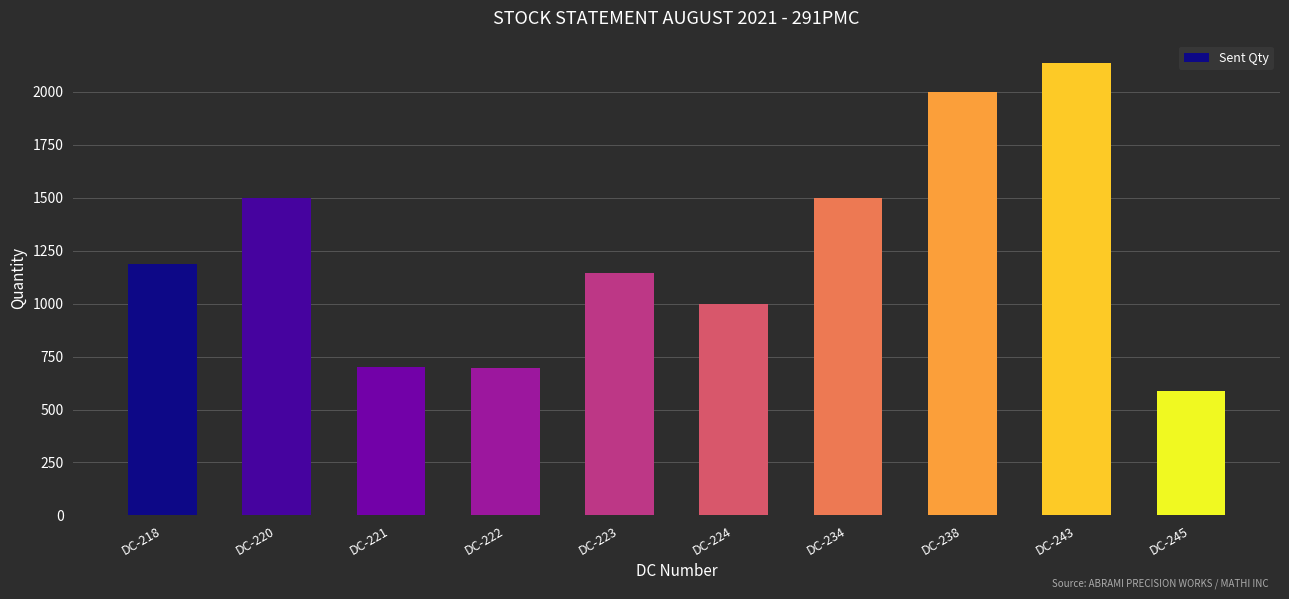

Which category has the highest value across all series?

DC-243